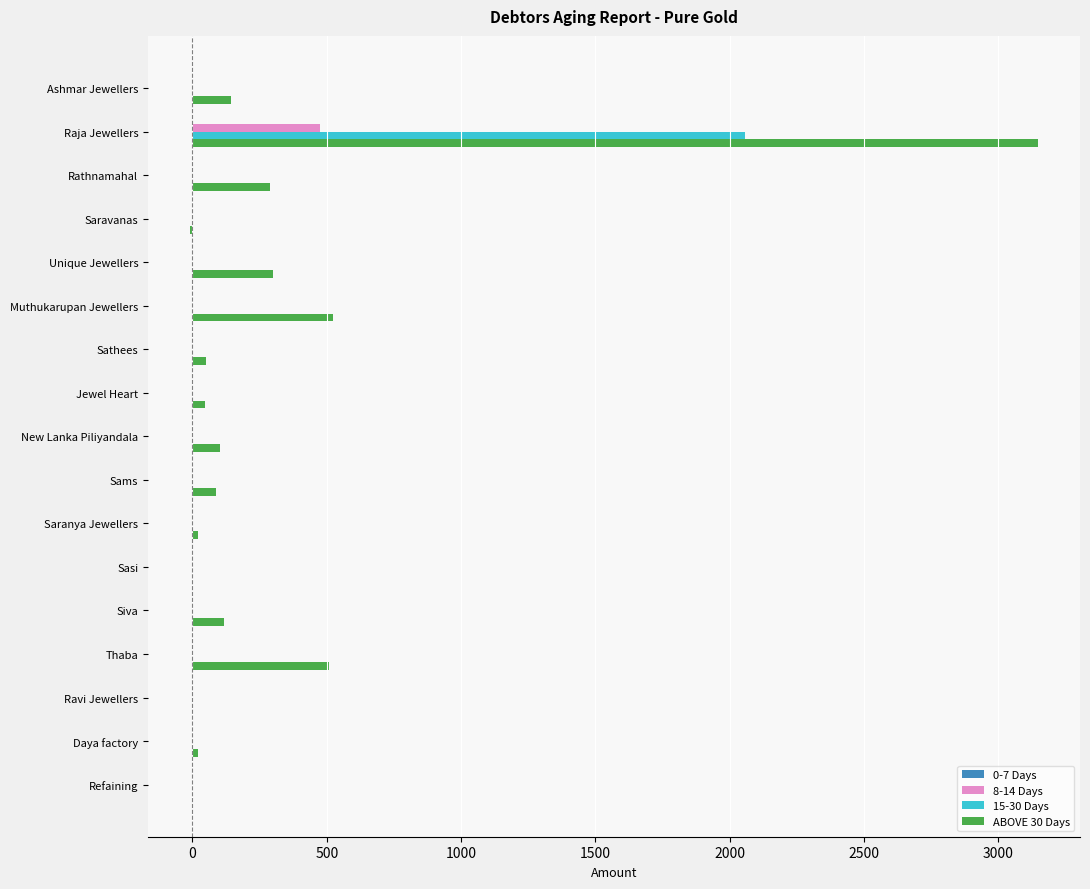

What is the sum of all 8-14 Days values?

475